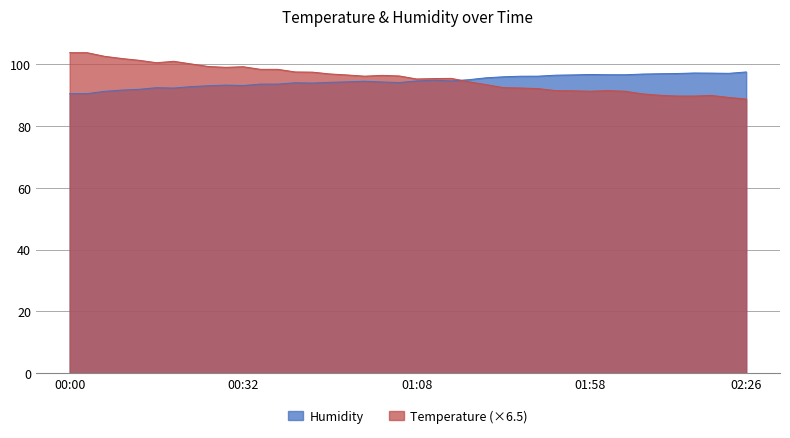

At which label is Temperature closest to 96?

01:00